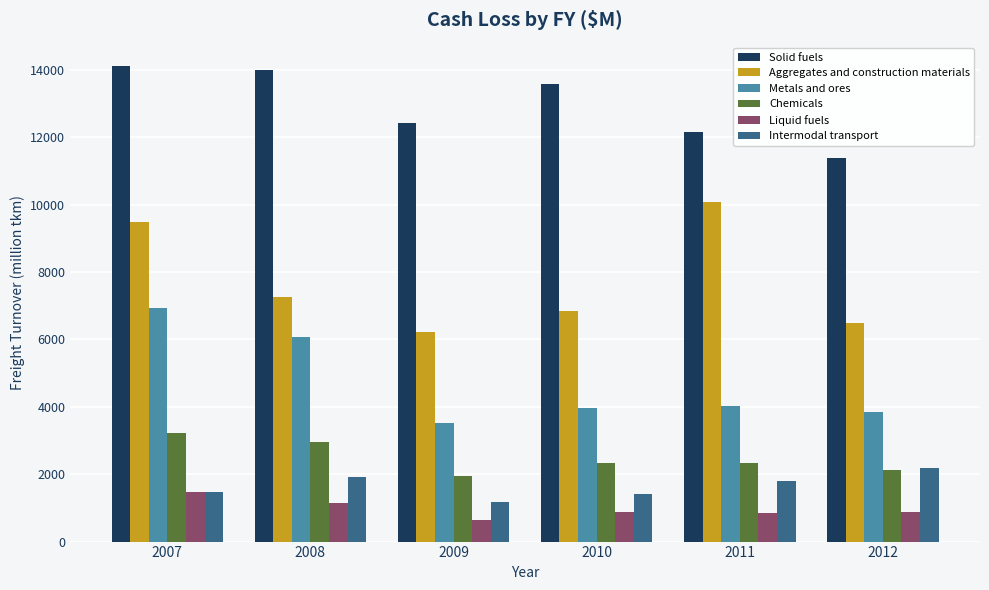

What are all the series names shown in the legend?

Solid fuels, Aggregates and construction materials, Metals and ores, Chemicals, Liquid fuels, Intermodal transport